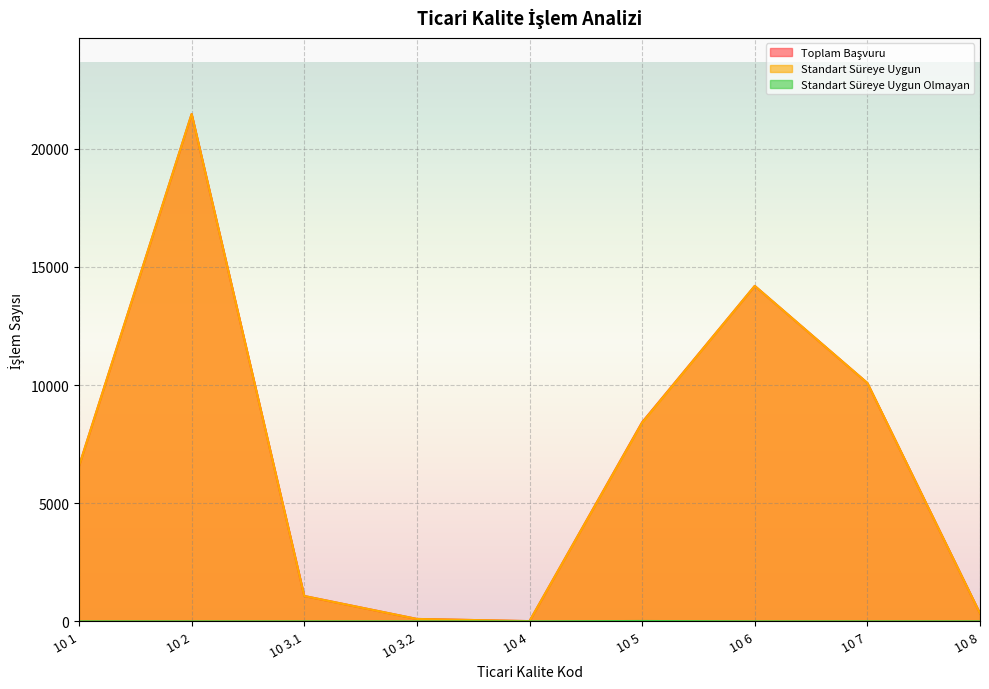

What is the maximum value shown in the chart?

21466